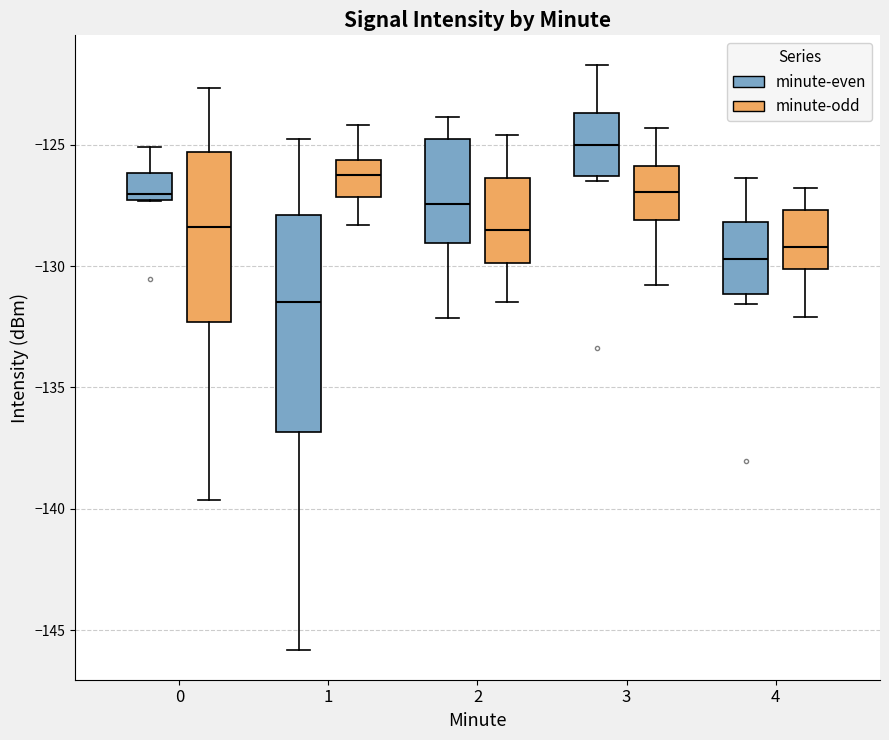

Which box has the lowest median line?

1 (minute-even)